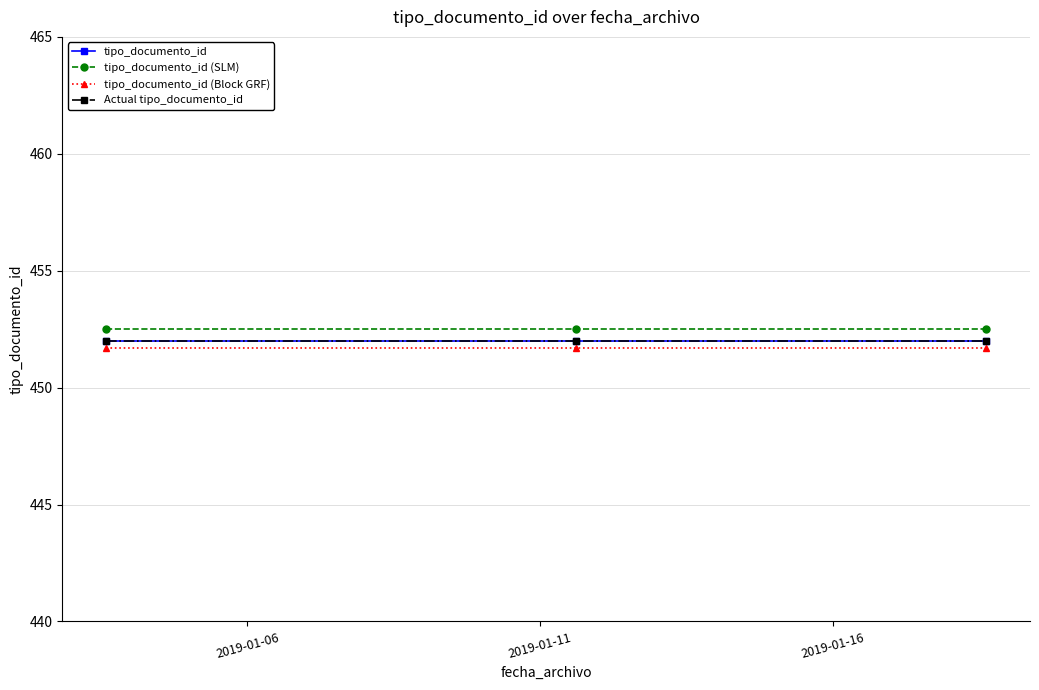

Reading left to right, list all the values displayed in this chart.

tipo_documento_id: 452.0	452.0	452.0
tipo_documento_id (SLM): 452.5	452.5	452.5
tipo_documento_id (Block GRF): 451.7	451.7	451.7
Actual tipo_documento_id: 452.0	452.0	452.0